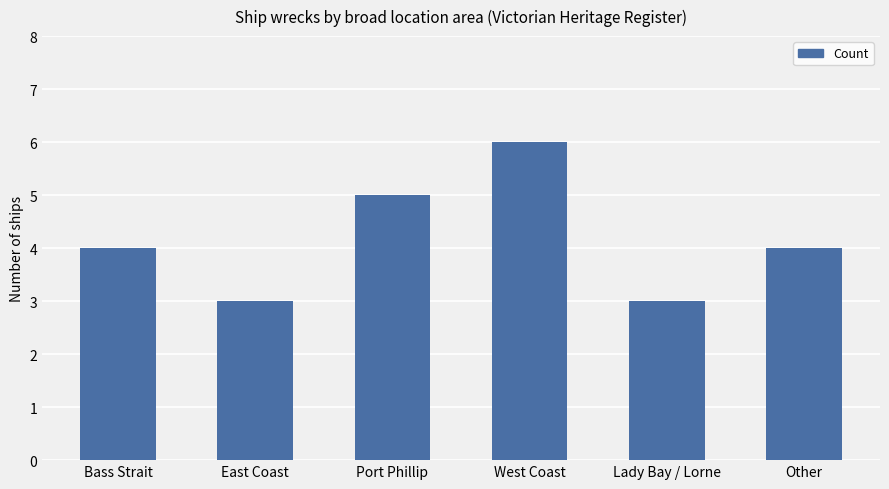

How many data points does each series have?

6